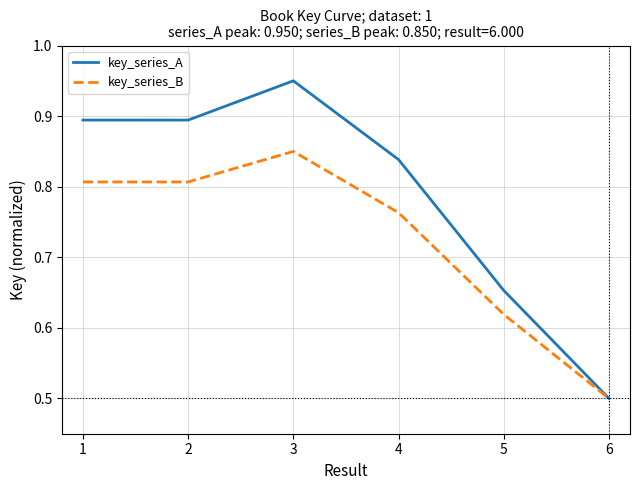

Rank the series by their maximum value, from lowest to highest.

key_series_B, key_series_A